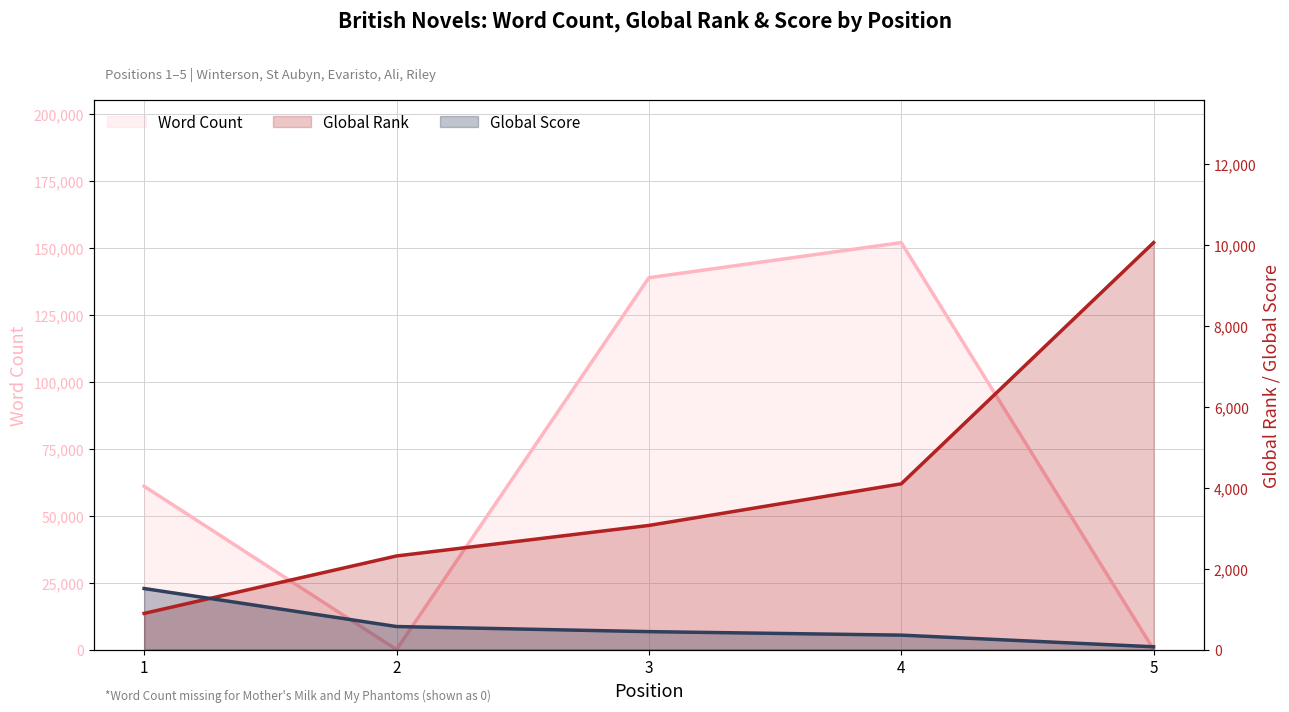

What is the lowest value of the Global Score series?

68.4